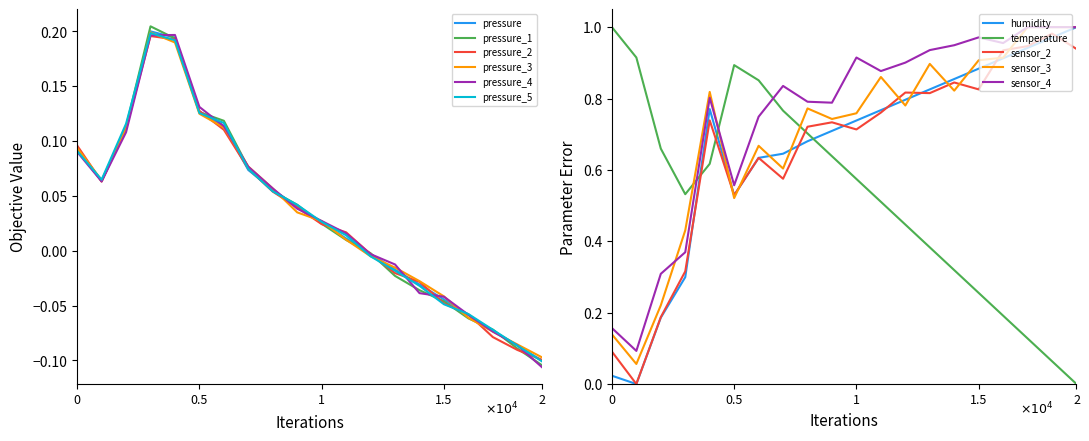

Is it true that humidity equals 1.6 at 1.5?

False